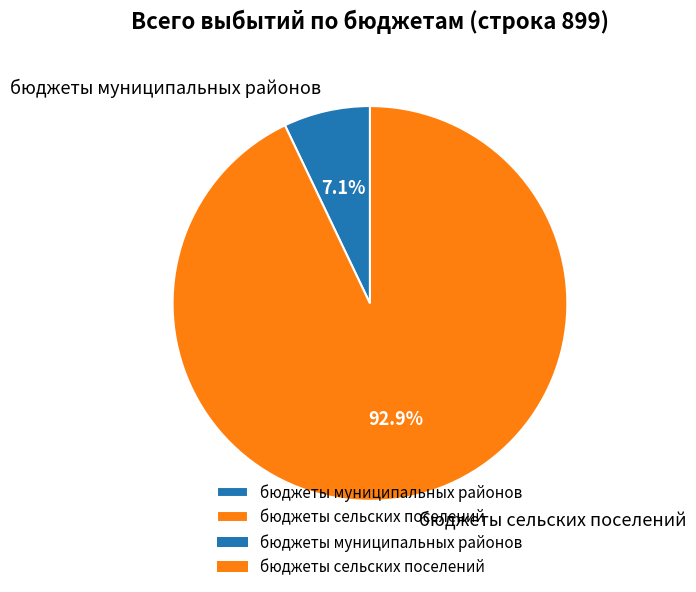

Is бюджеты сельских поселений the majority of the pie?

Yes